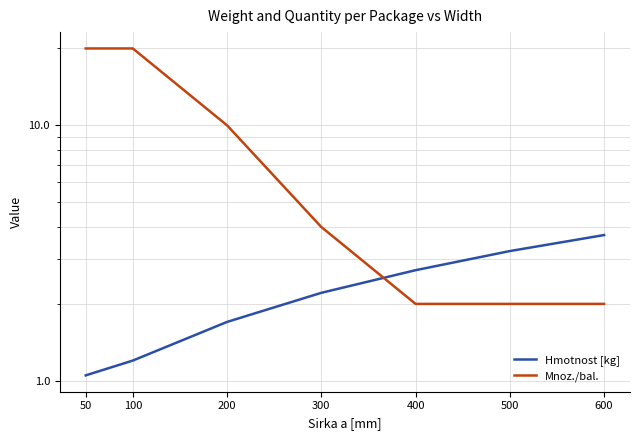

Count the number of data series in this chart.

2